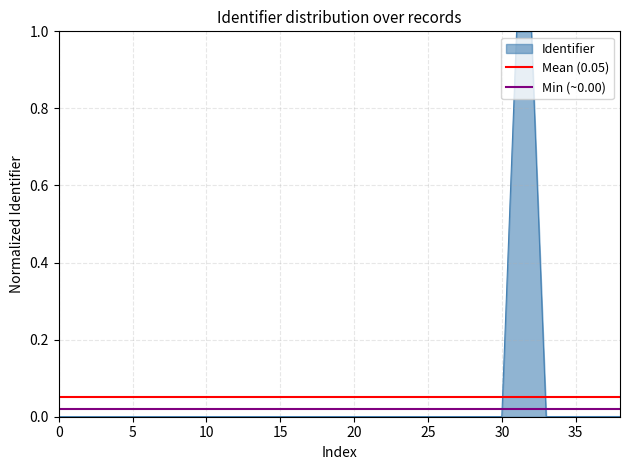

Read the Mean (0.05) value at 0.

0.1